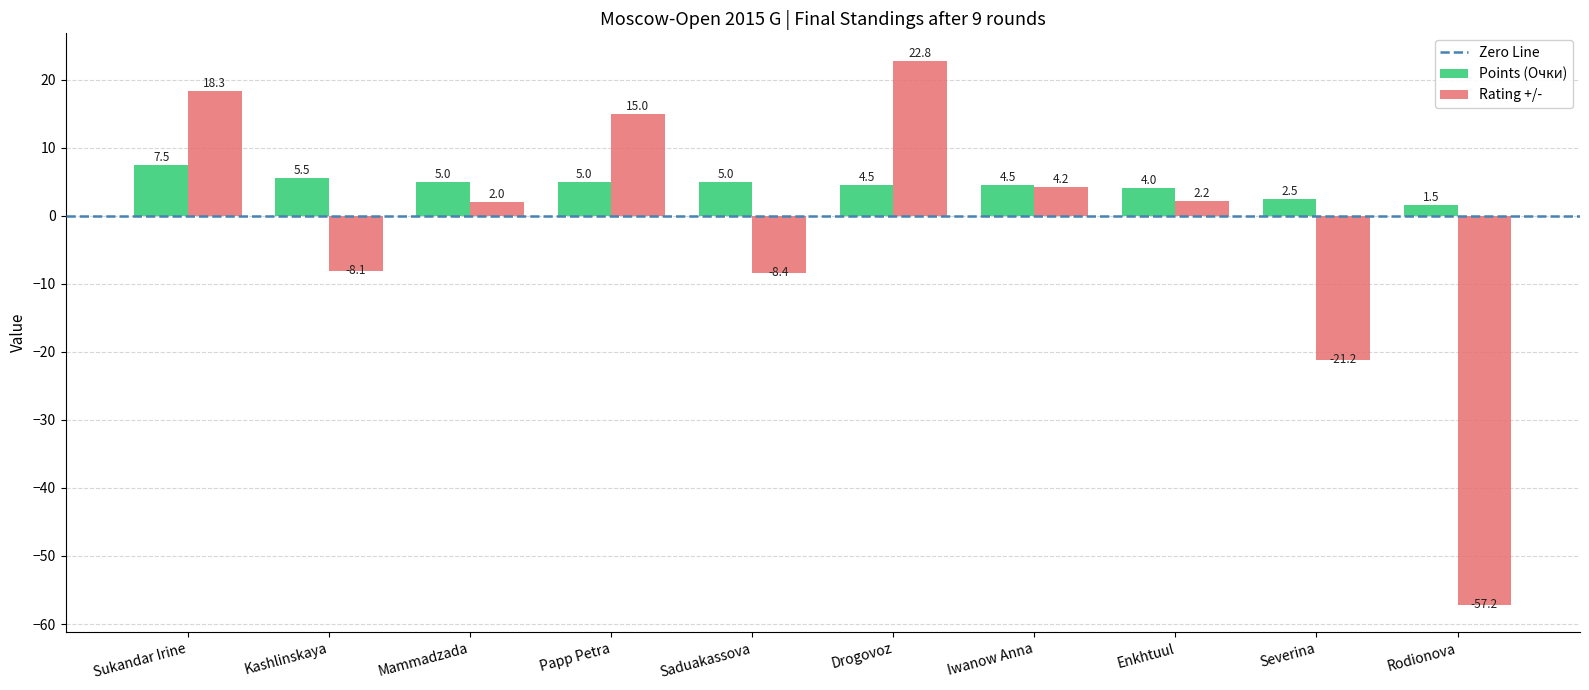

List the labels in order of Rating +/- value, smallest first.

Rodionova, Severina, Saduakassova, Kashlinskaya, Mammadzada, Enkhtuul, Iwanow Anna, Papp Petra, Sukandar Irine, Drogovoz